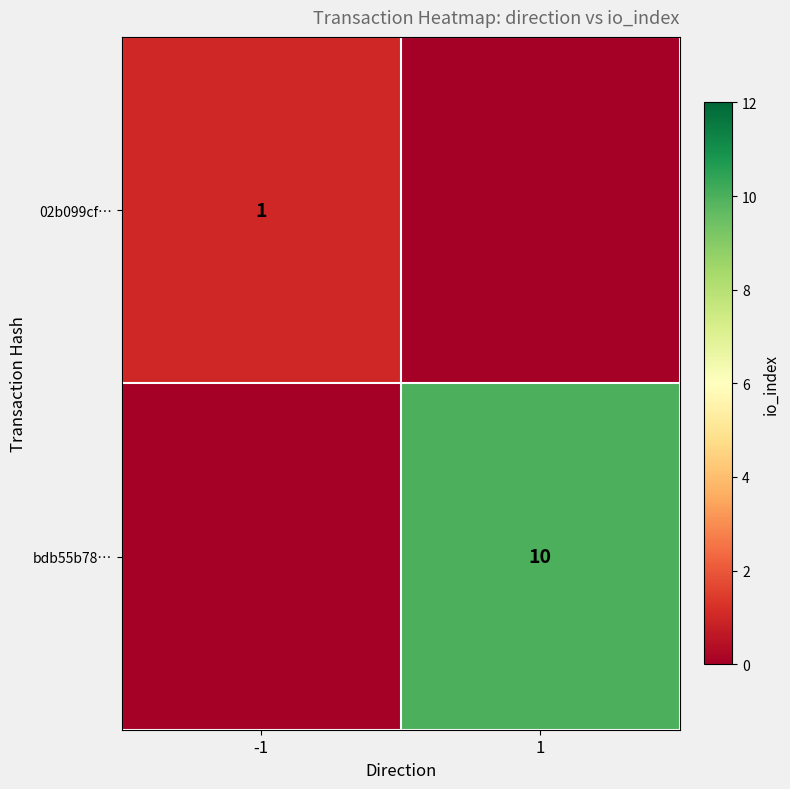

The 02b099cf… series shows 1 at -1. True or false?

True